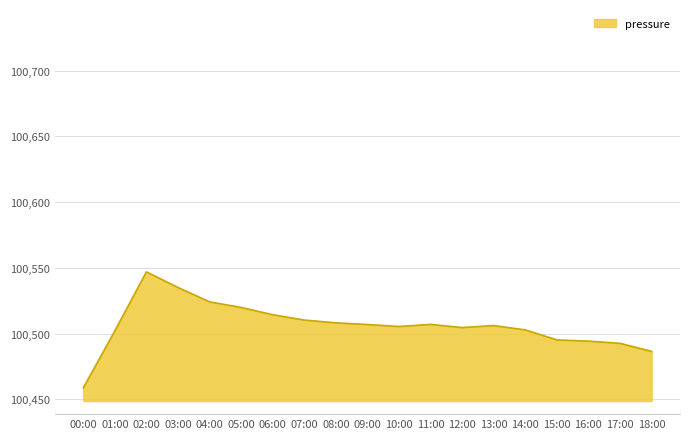

Which category has the highest value across all series?

02:00